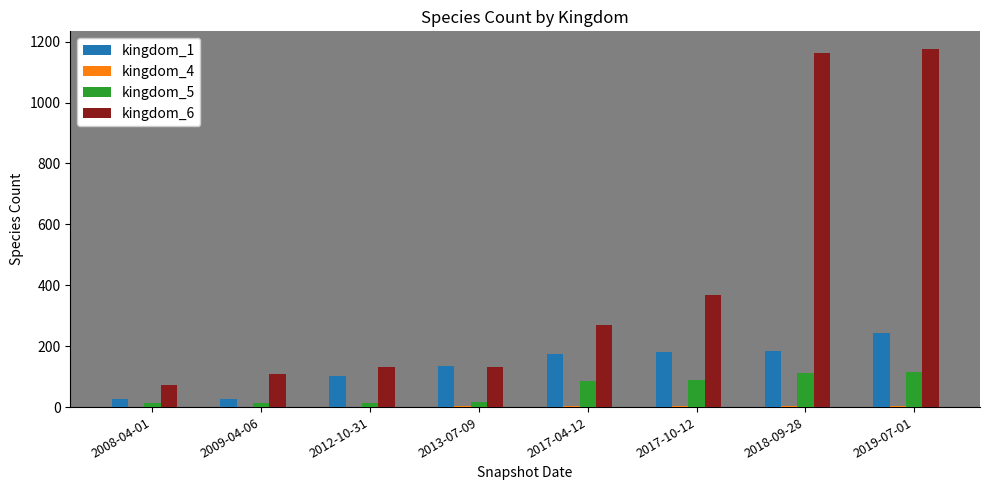

What is the total value across all series at 2009-04-06?

152